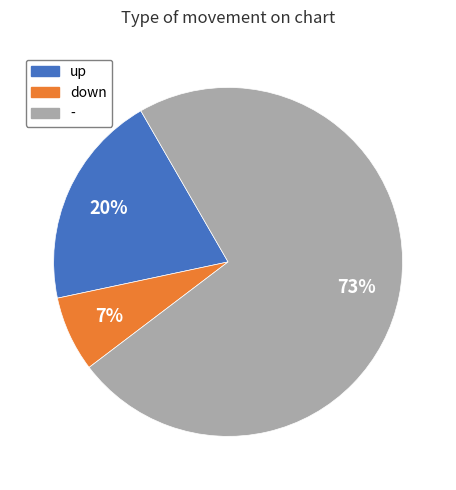

Rank the categories by value from highest to lowest.

-, up, down